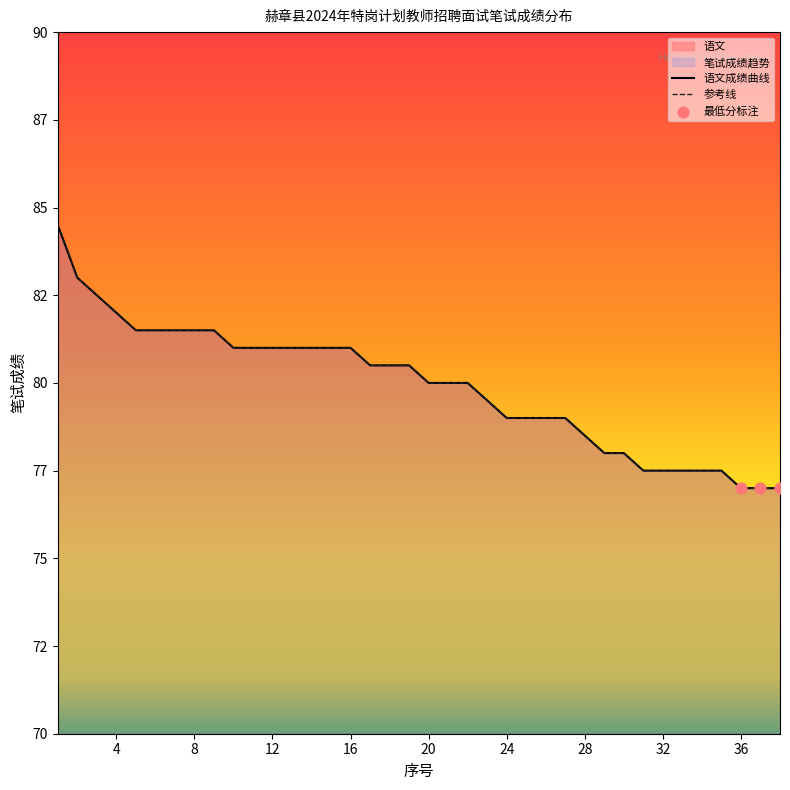

At which category is the sum across all series the highest?

1